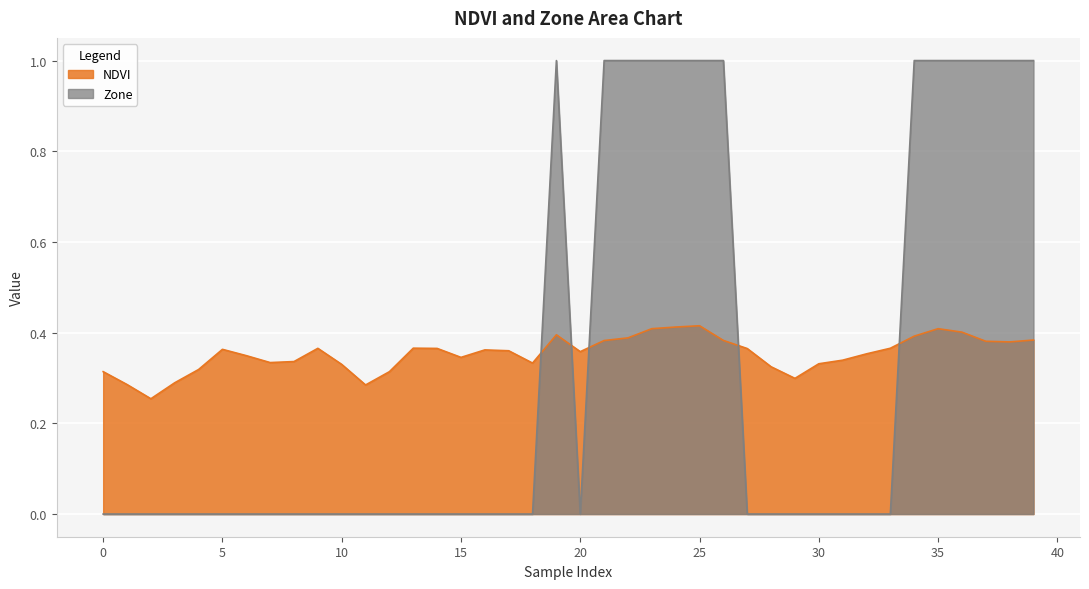

Which series changed the most between 8 and 16?

NDVI